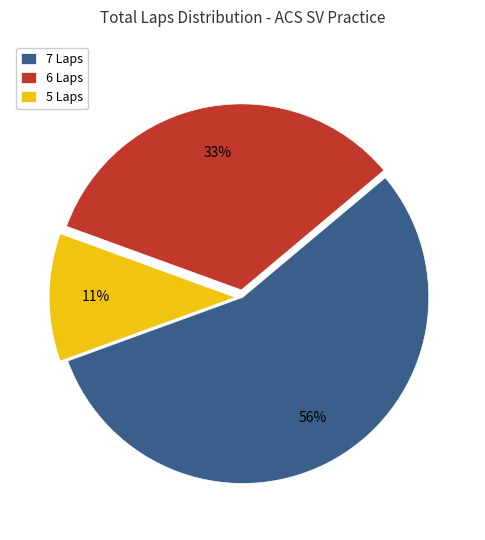

Which slice is the largest?

7 Laps